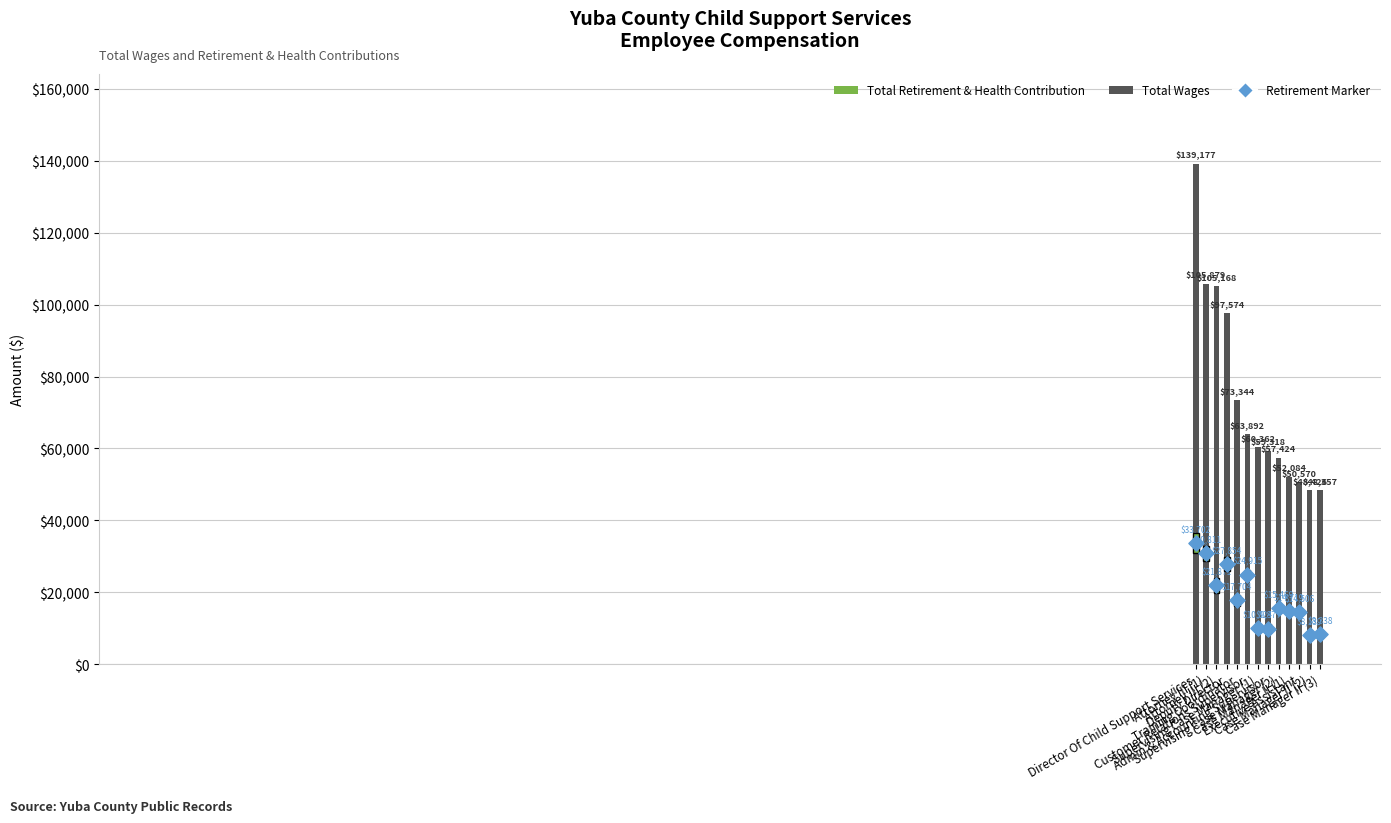

Is the value of Retirement Marker at Case Manager II (2) greater than the value of Total Wages at Attorney III (2)?

No